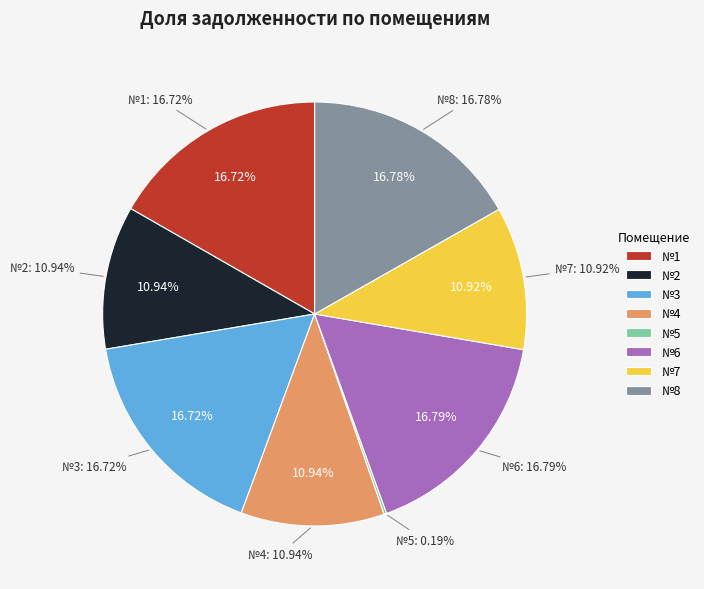

Is 6 the majority of the pie?

No